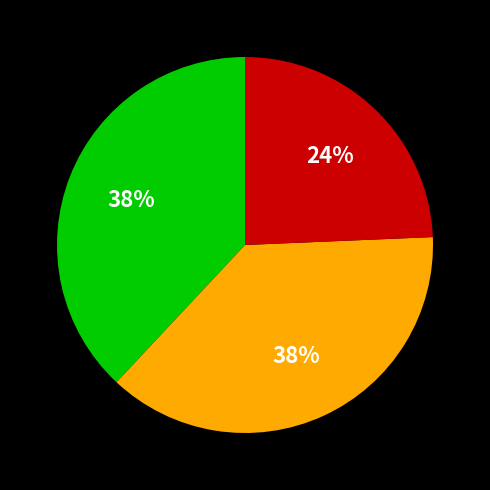

Is there any slice that represents more than half of the pie?

No